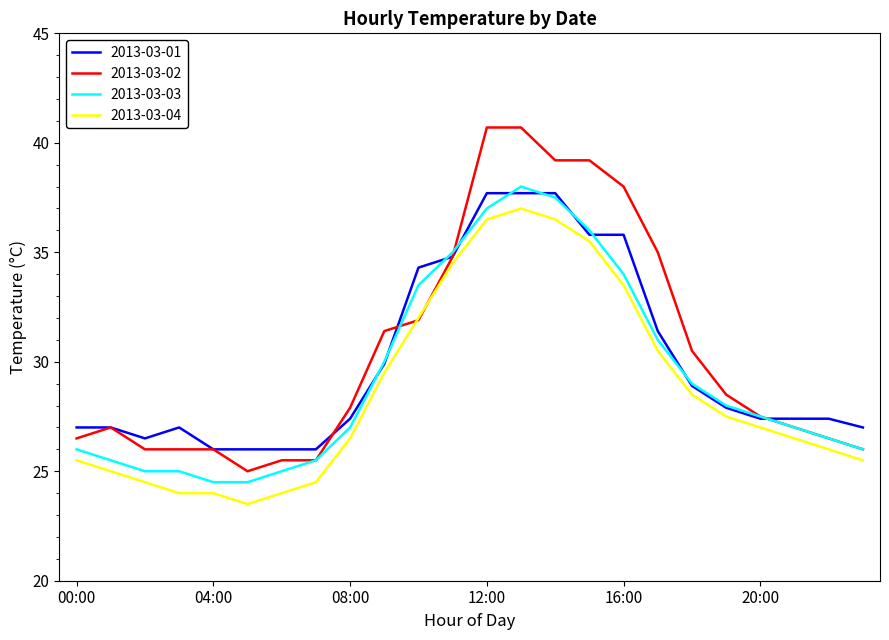

How many lines are shown in the chart?

4